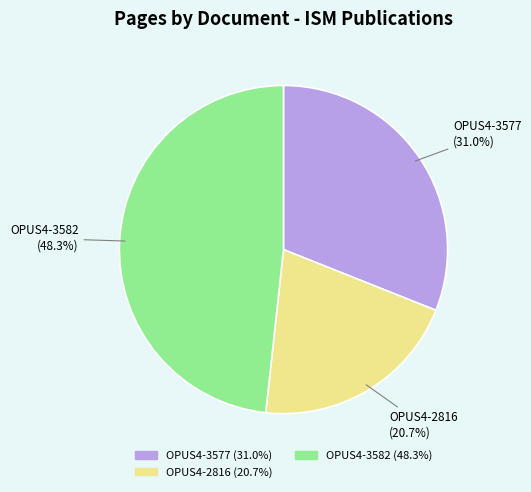

Does any single category account for the majority?

No